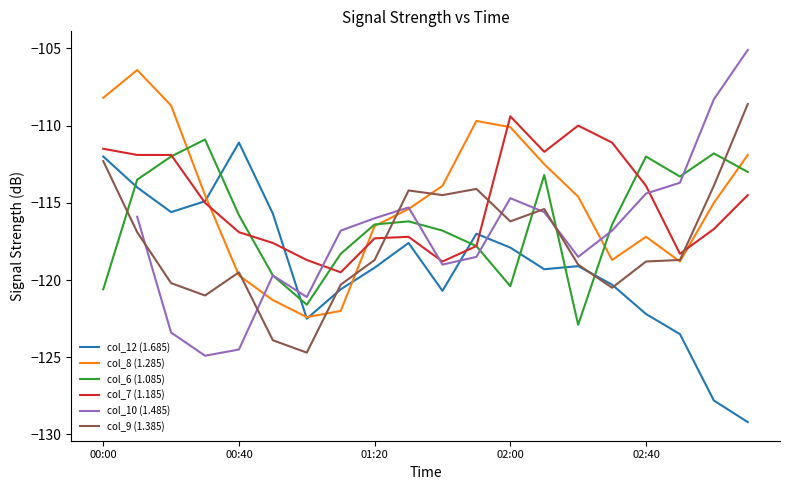

Does the chart display data point markers on the line(s)?

No